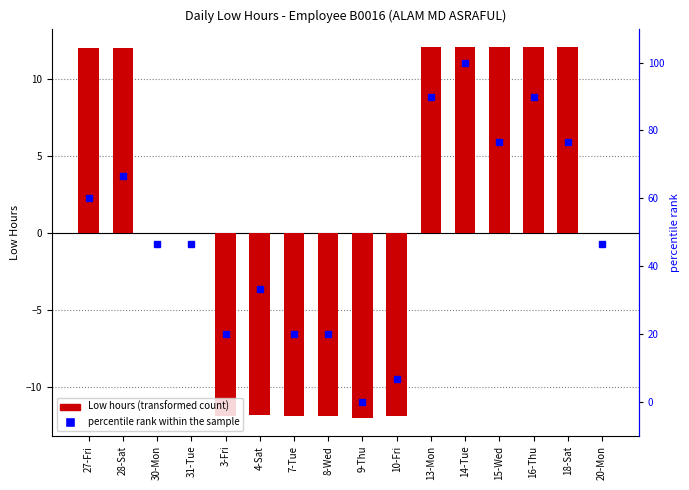

The Low (hours) series shows -12.2 at 30-Mon. True or false?

False